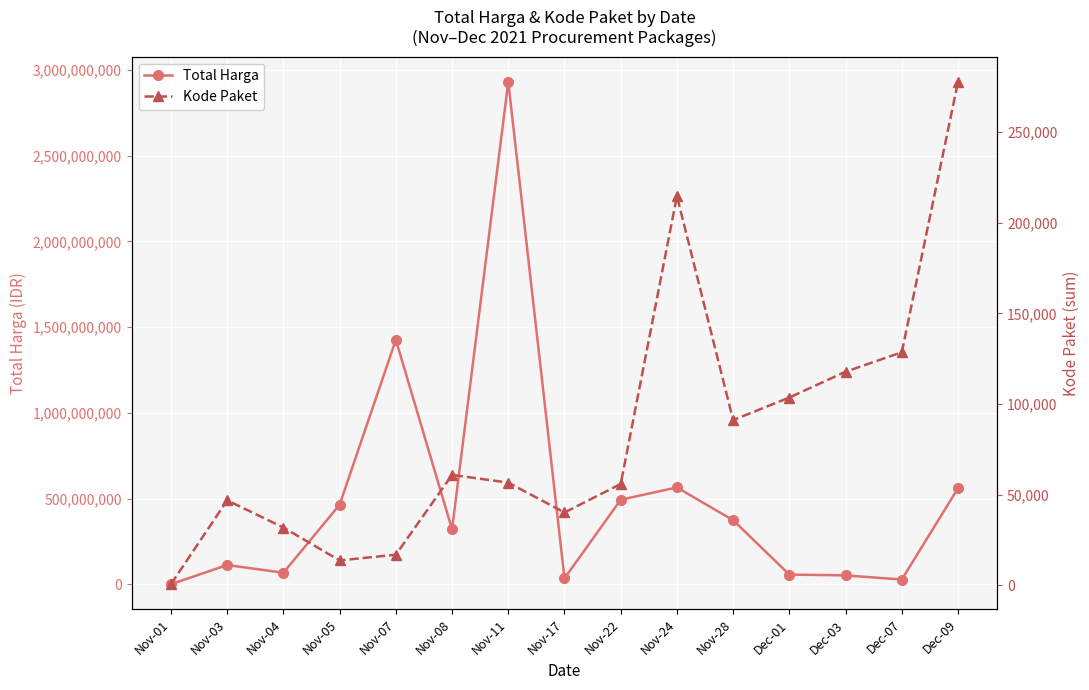

Rank the series by their maximum value, from highest to lowest.

Total Harga, Kode Paket